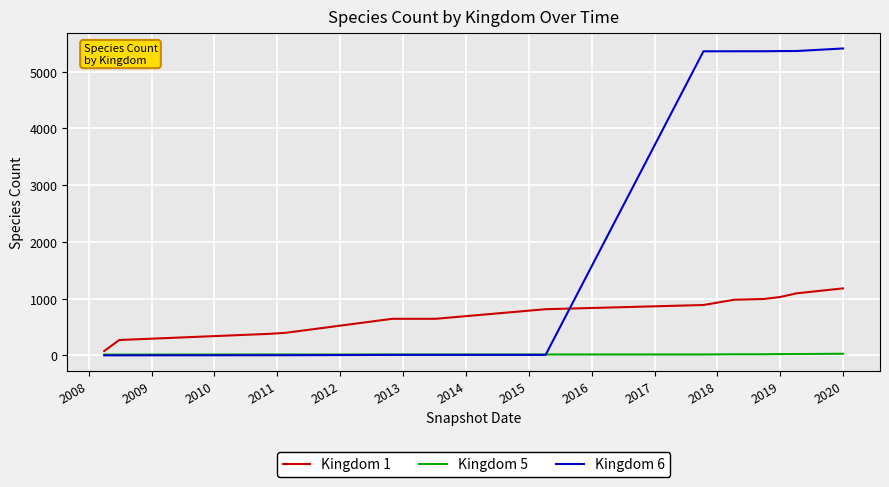

What are all the series names shown in the legend?

Kingdom 1, Kingdom 5, Kingdom 6